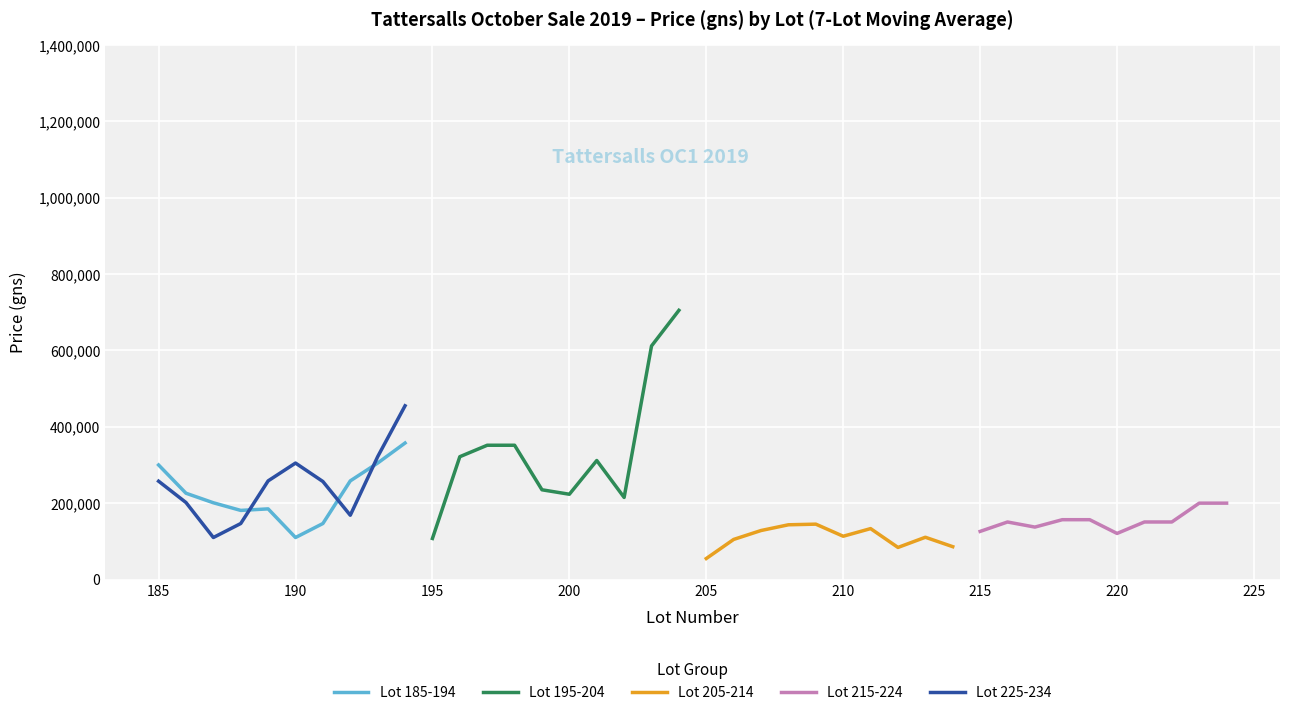

What is the maximum value for Lot 225-234?

455000.0